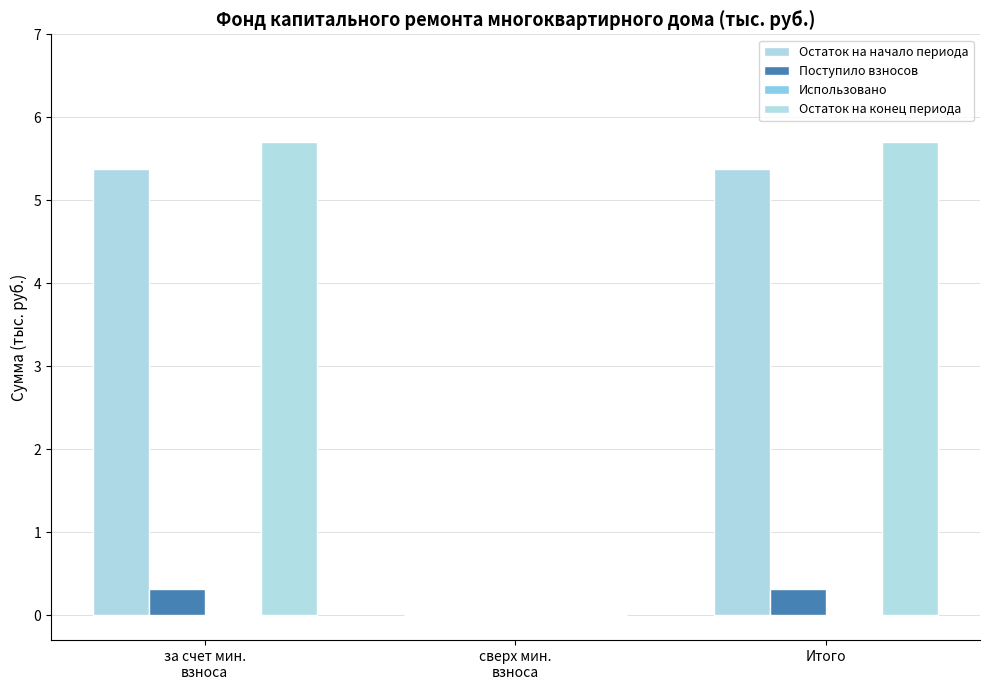

What is the difference between the maximum and minimum values in the Остаток на начало периода series?

5.4